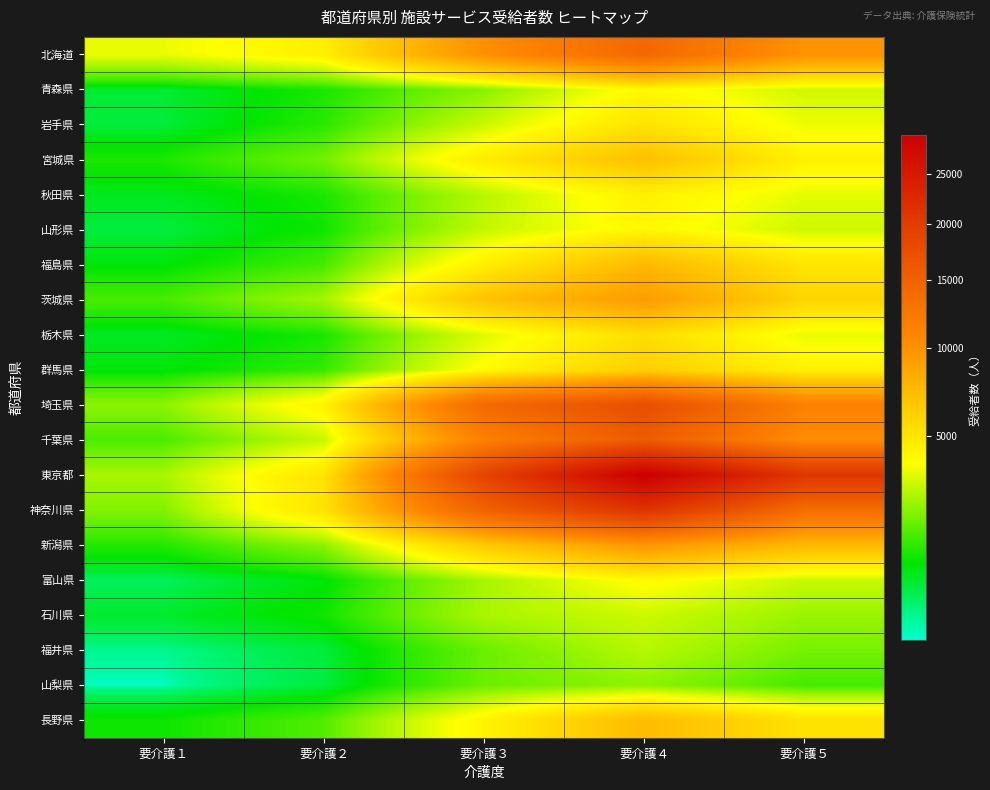

Reading right to left, extract all data points from this chart.

北海道: 要介護５=9876	要介護４=14169	要介護３=10147	要介護２=4509	要介護１=3520
青森県: 要介護５=3129	要介護４=4100	要介護３=2178	要介護２=1102	要介護１=635
岩手県: 要介護５=3552	要介護４=5090	要介護３=3010	要介護２=1228	要介護１=591
宮城県: 要介護５=4418	要介護４=7016	要介護３=4679	要介護２=1934	要介護１=1120
秋田県: 要介護５=3442	要介護４=4431	要介護３=2771	要介護２=1102	要介護１=744
山形県: 要介護５=3084	要介護４=4168	要介護３=2943	要介護２=1022	要介護１=579
福島県: 要介護５=4994	要介護４=7439	要介護３=4511	要介護２=1476	要介護１=872
茨城県: 要介護５=5845	要介護４=9322	要介護３=6842	要介護２=2498	要介護１=1505
栃木県: 要介護５=3487	要介護４=5364	要介護３=3321	要介護２=1094	要介護１=705
群馬県: 要介護５=4387	要介護４=6127	要介護３=3965	要介護２=1321	要介護１=852
埼玉県: 要介護５=11422	要介護４=17420	要介護３=14015	要介護２=4331	要介護１=2239
千葉県: 要介護５=10348	要介護４=15805	要介護３=11482	要介護２=2973	要介護１=1523
東京都: 要介護５=20768	要介護４=29374	要介護３=18817	要介護２=5055	要介護１=2584
神奈川県: 要介護５=13545	要介護４=21119	要介護３=14912	要介護２=5098	要介護１=2128
新潟県: 要介護５=7369	要介護４=9625	要介護３=6412	要介護２=2233	要介護１=1180
富山県: 要介護５=3012	要介護４=4021	要介護３=2550	要介護２=865	要介護１=454
石川県: 要介護５=2389	要介護４=3064	要介護３=2611	要介護２=1024	要介護１=670
福井県: 要介護５=2000	要介護４=2786	要介護３=1837	要介護２=594	要介護１=313
山梨県: 要介護５=1468	要介護４=2241	要介護３=1863	要介護２=576	要介護１=256
長野県: 要介護５=5117	要介護４=7312	要介護３=4289	要介護２=1598	要介護１=1010